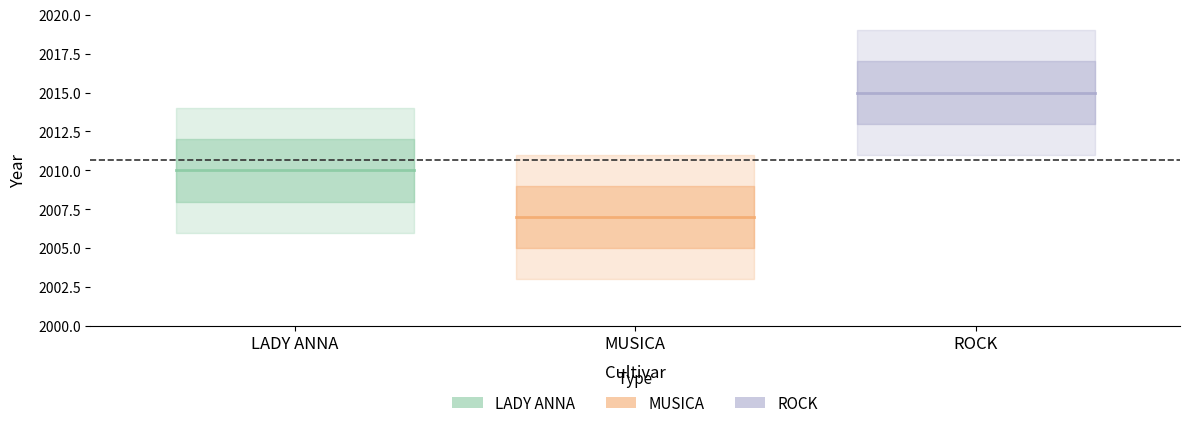

Where is LADY ANNA nearest to the value 2010?

LADY ANNA